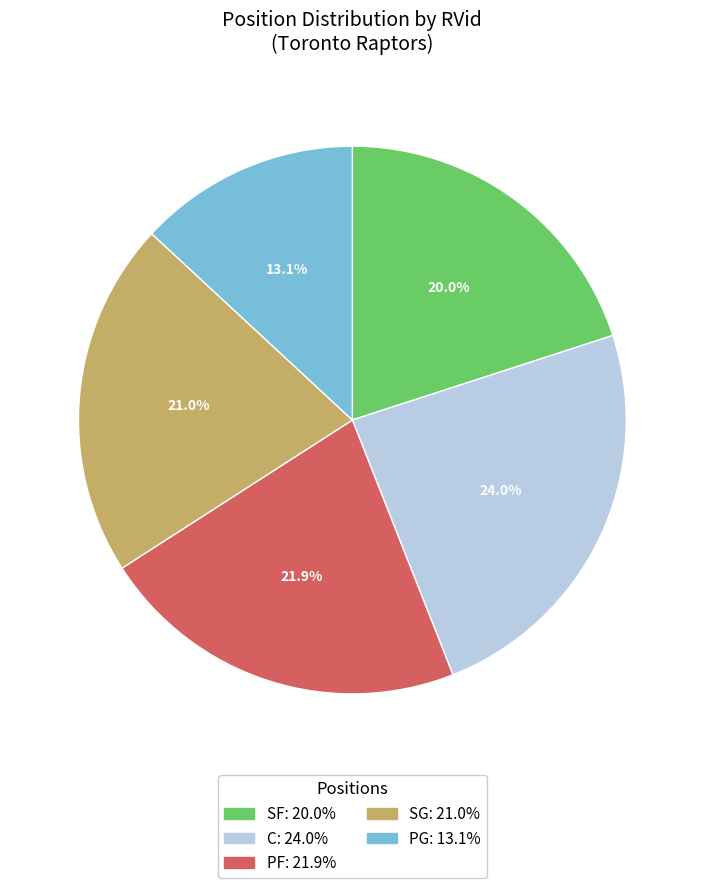

Does any single category account for the majority?

No